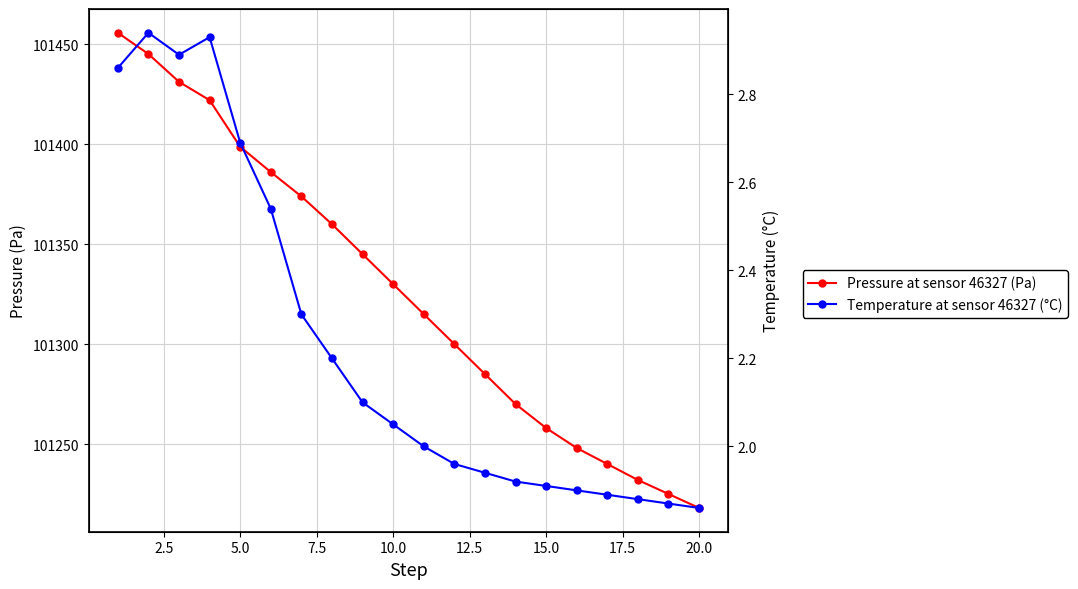

What are all the series names shown in the legend?

pressure, temperature